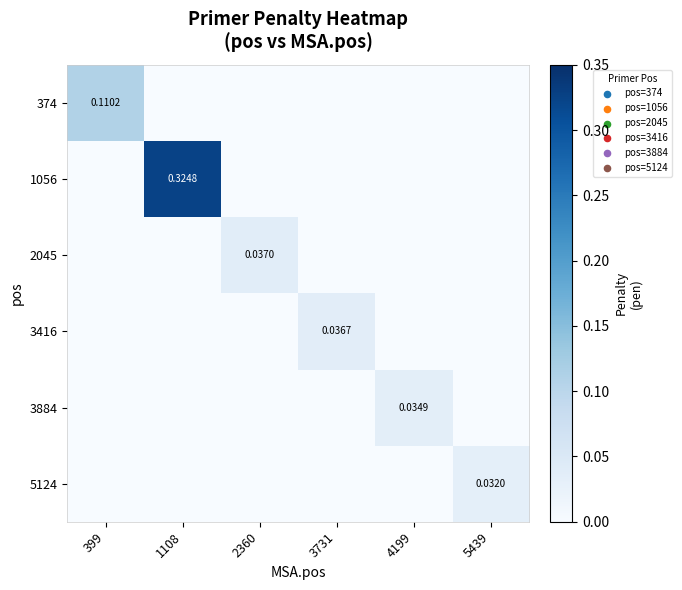

What is the spread (max minus min) of values at 1108?

0.3